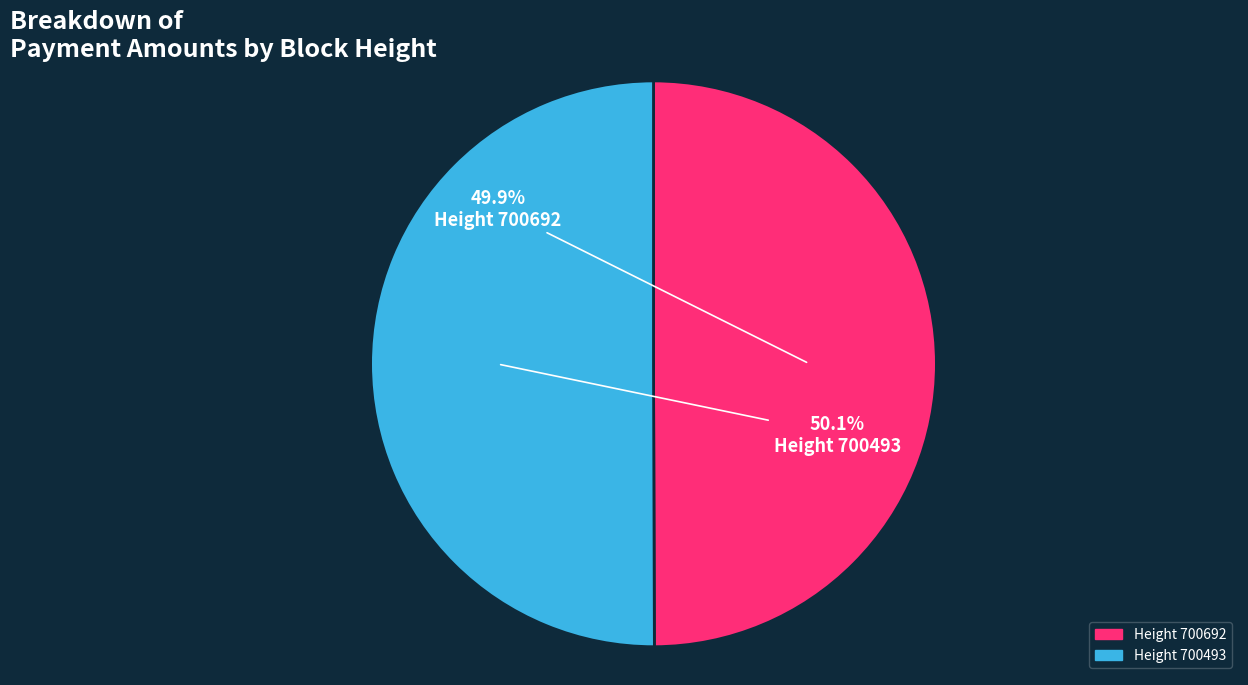

Is there a majority slice in this chart?

Yes